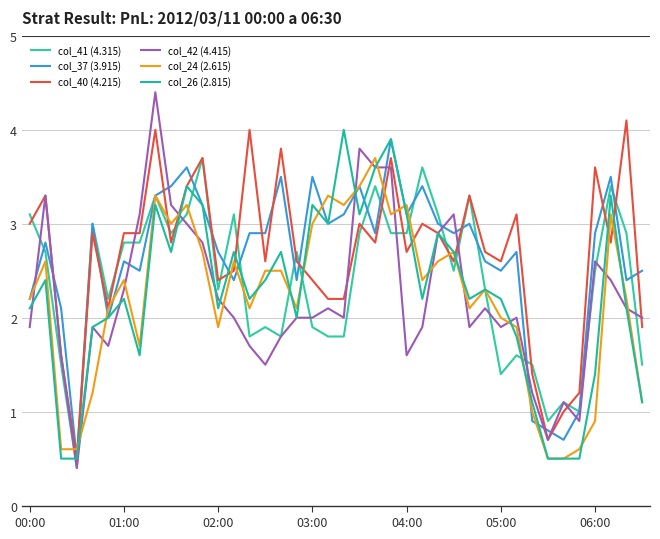

Which series has the largest range (max minus min)?

col_42 (4.415)